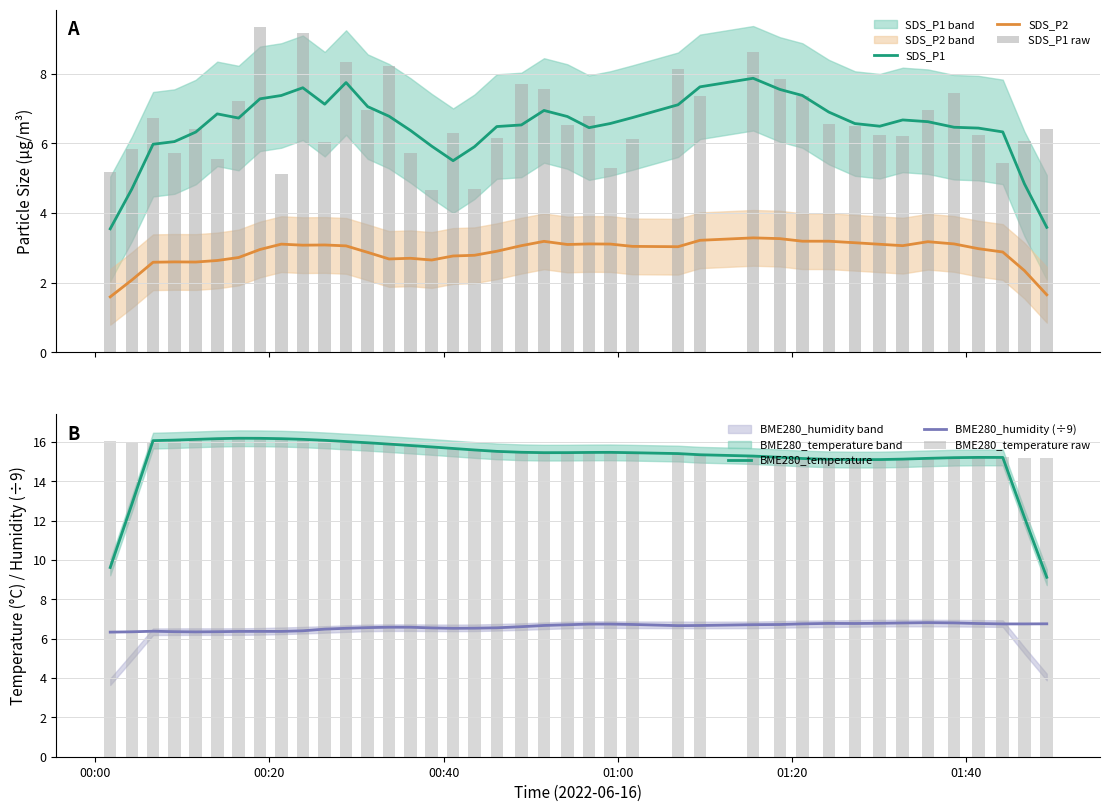

What is the difference between the maximum and second lowest values in the BME280_humidity (÷9) series?

0.5